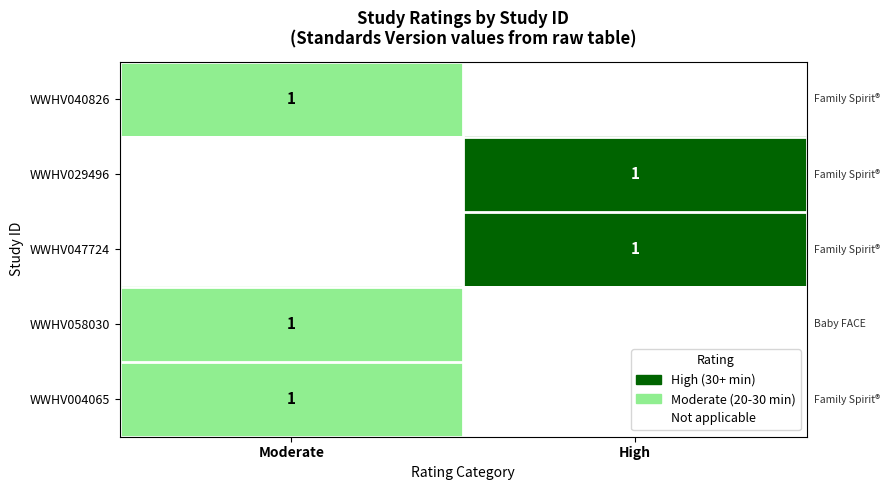

The WWHV040826 series shows 1 at Moderate. True or false?

True